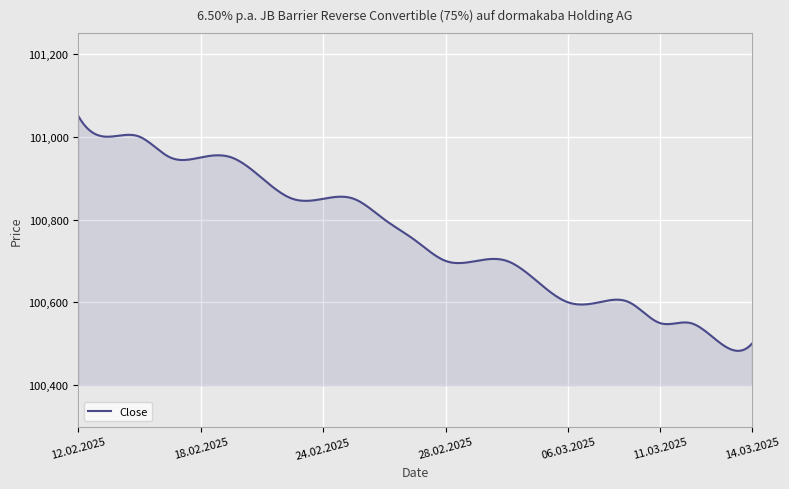

What is the difference between the maximum and minimum values?

567.1